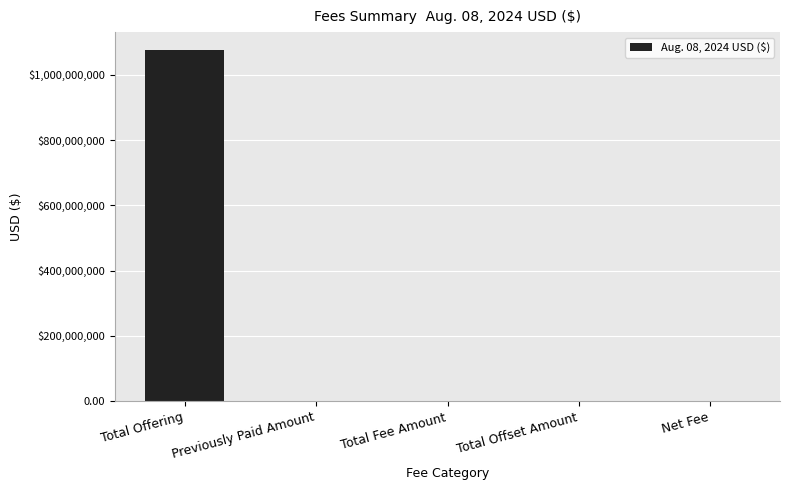

Are the bars horizontal?

No